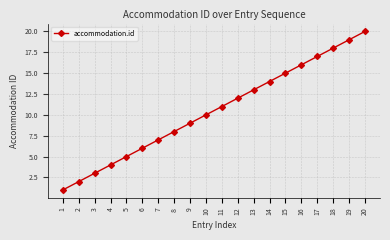

Does the chart have visible grid lines?

Yes